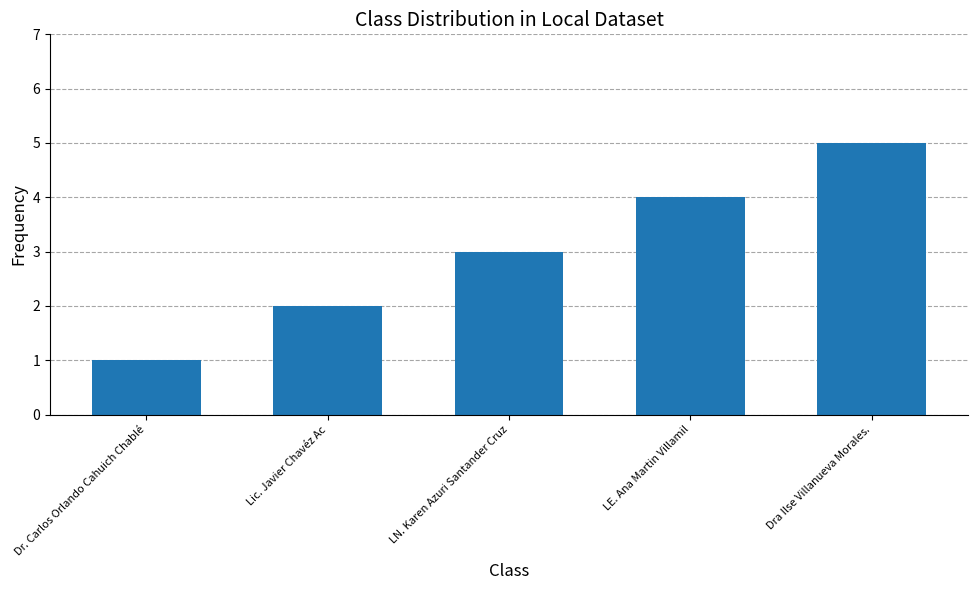

Reading left to right, transcribe all the data shown in this chart.

1	2	3	4	5